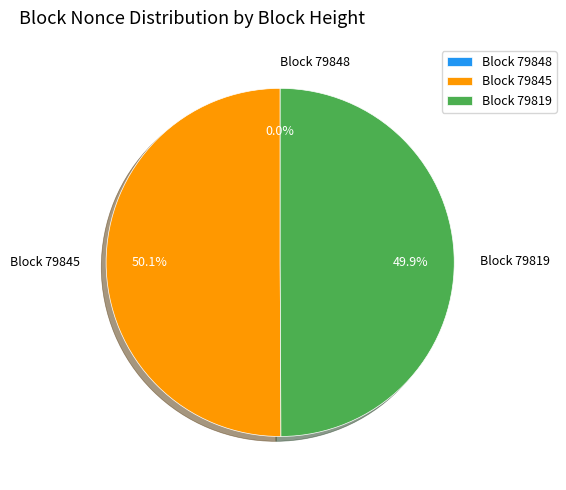

True or false: 79845 accounts for 59% of the total.

False